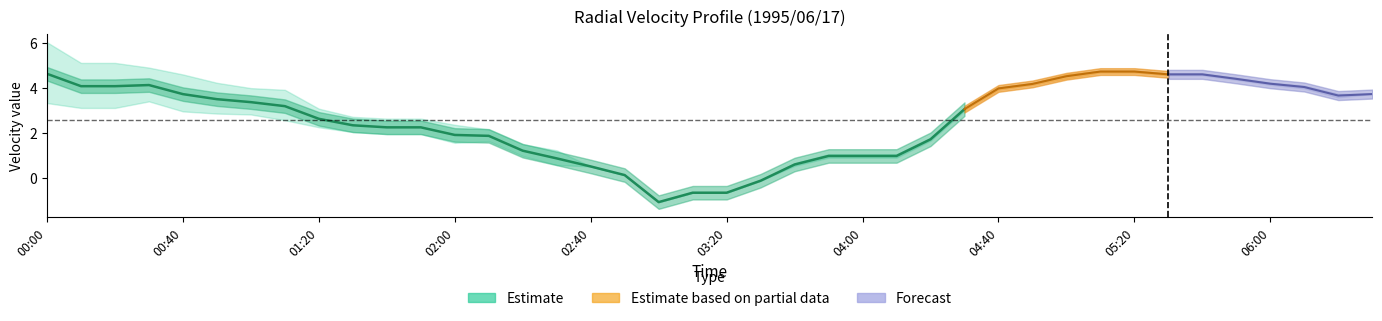

At which label does the data first exceed 1?

00:00